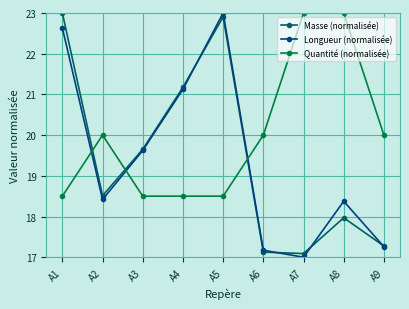

What is the value of the Masse (normalisée) point at the 7th from the left?

17.1